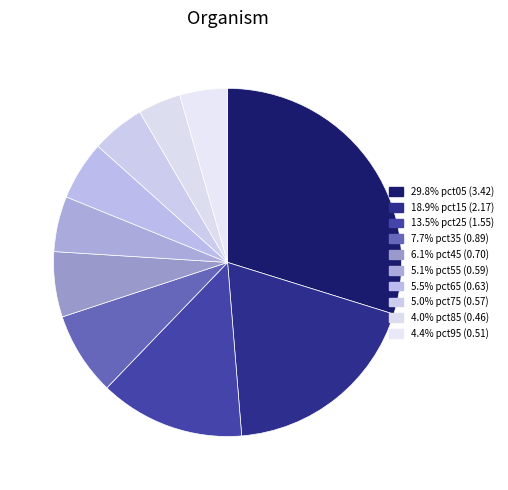

Which category has the smallest portion of the pie?

pct85